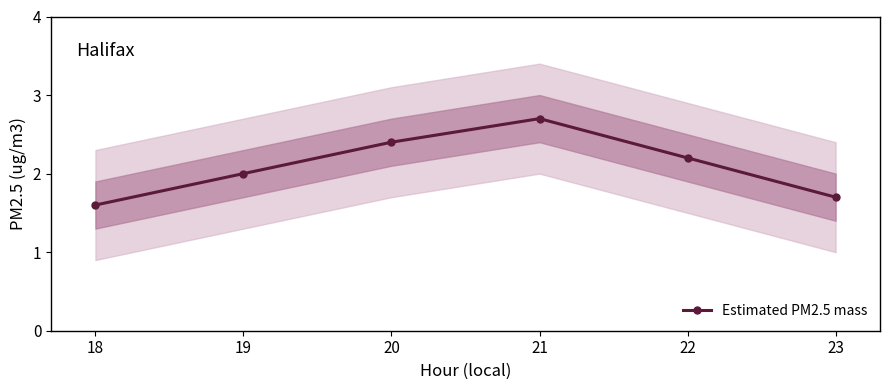

What is the difference between the maximum and minimum values?

1.1